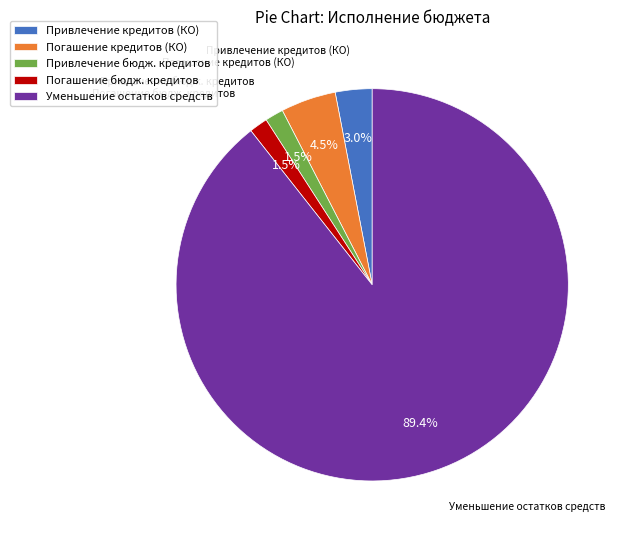

Which category has the biggest portion of the pie?

Уменьшение остатков средств